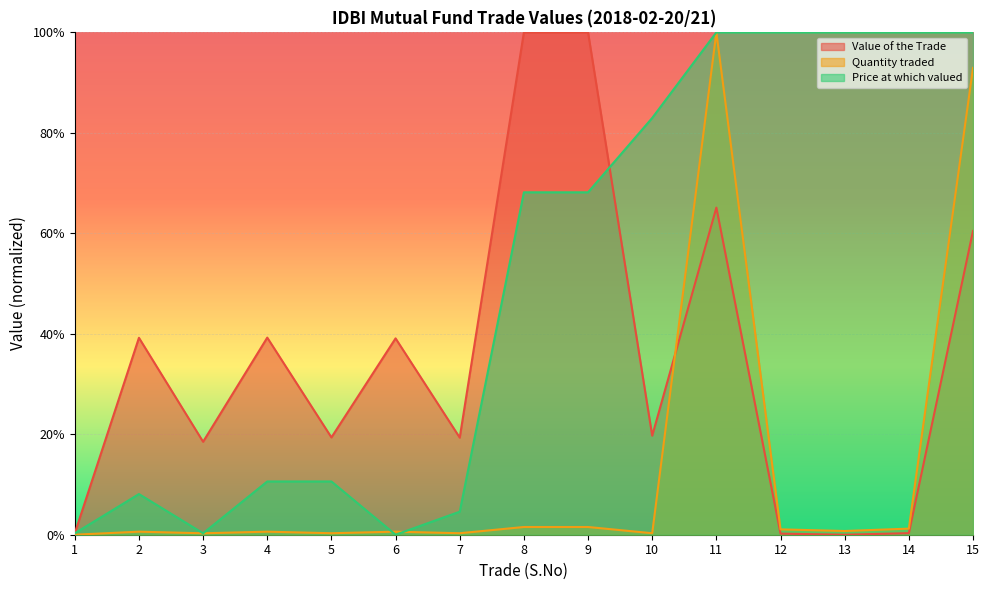

Where is the first local minimum for Quantity traded?

3